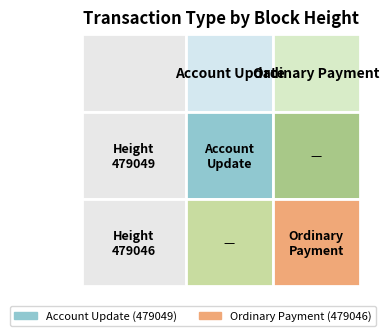

At how many categories does at least one series exceed 0?

2